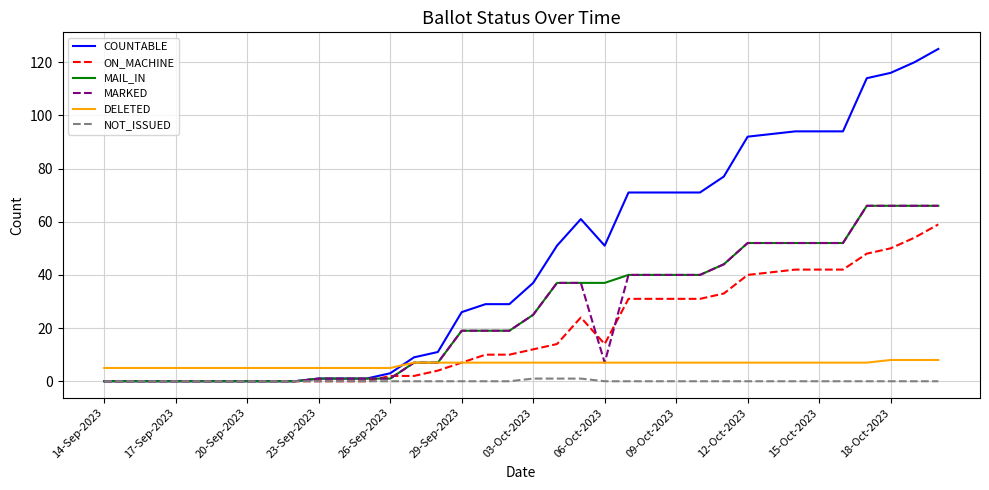

What is the sum of all MAIL_IN values?

939